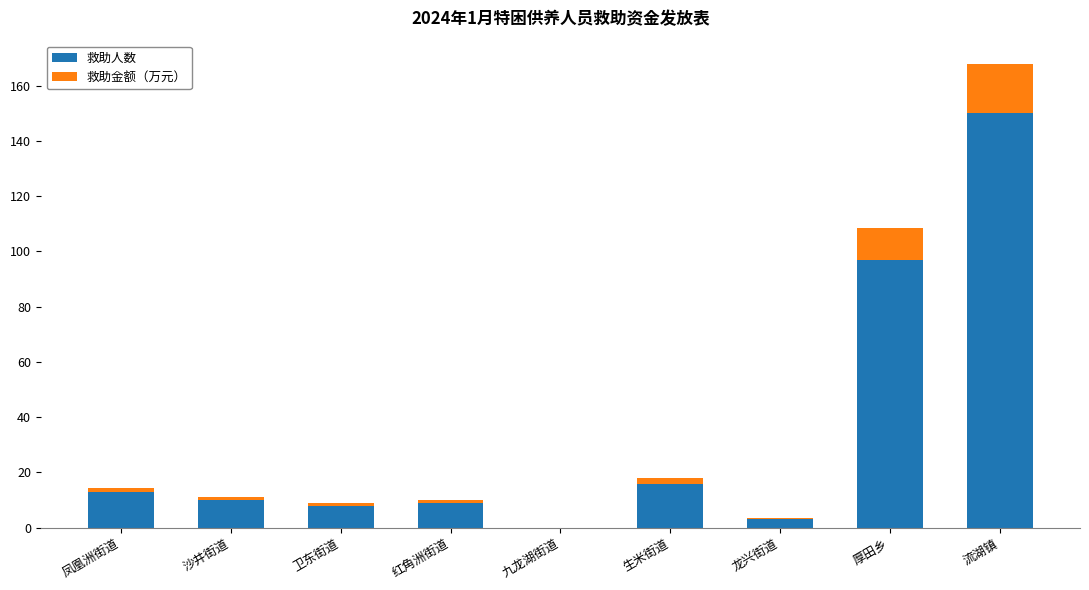

The 救助人数 series shows 150.0 at 流湖镇. True or false?

True